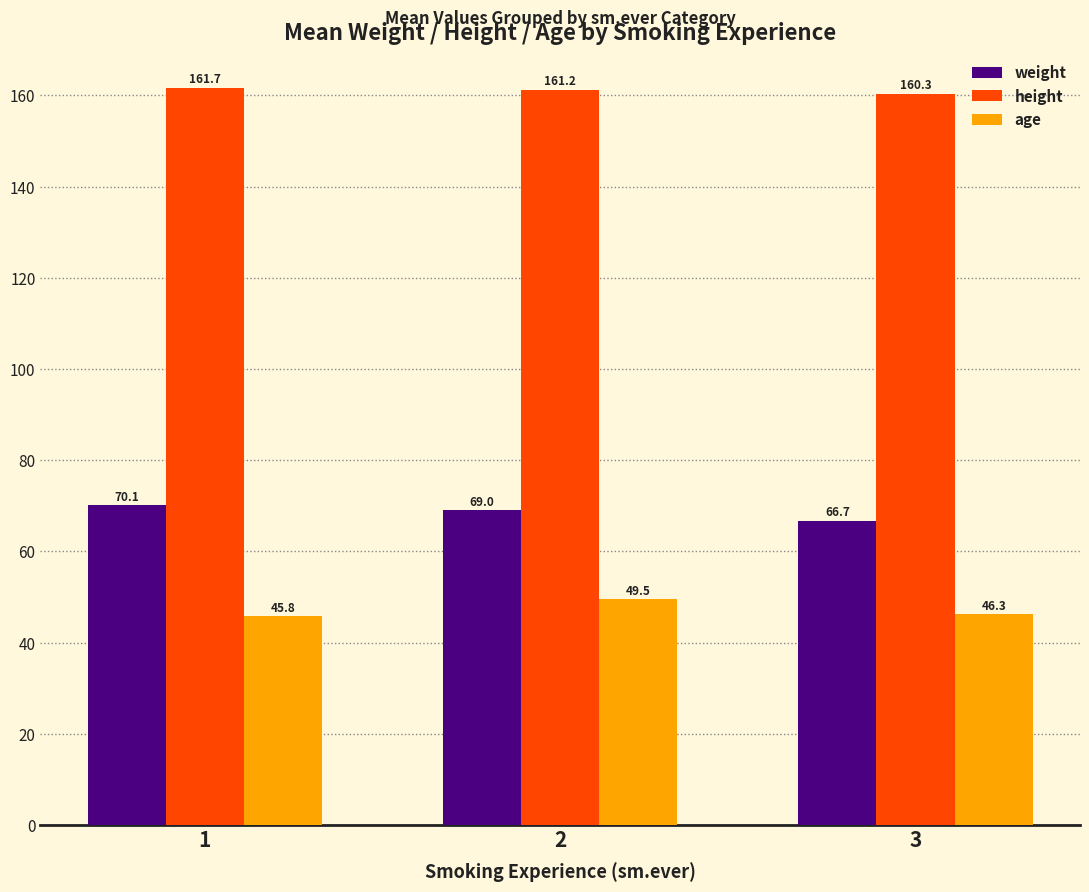

What is the difference between the weight values at 2 and 1?

1.1